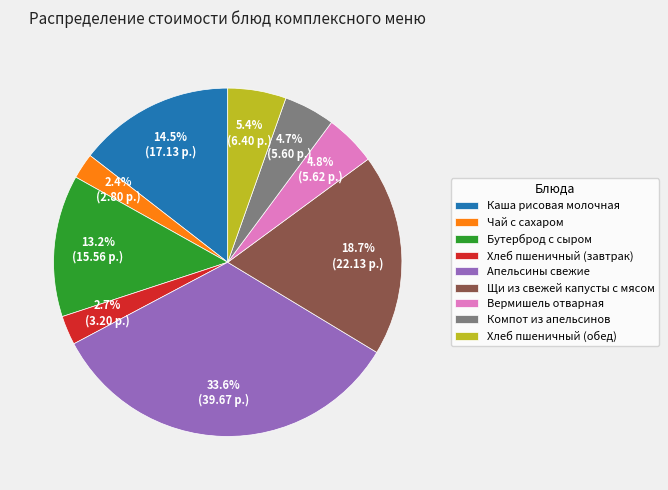

To the nearest percent, what is the difference between the largest and smallest slice percentages?

31%